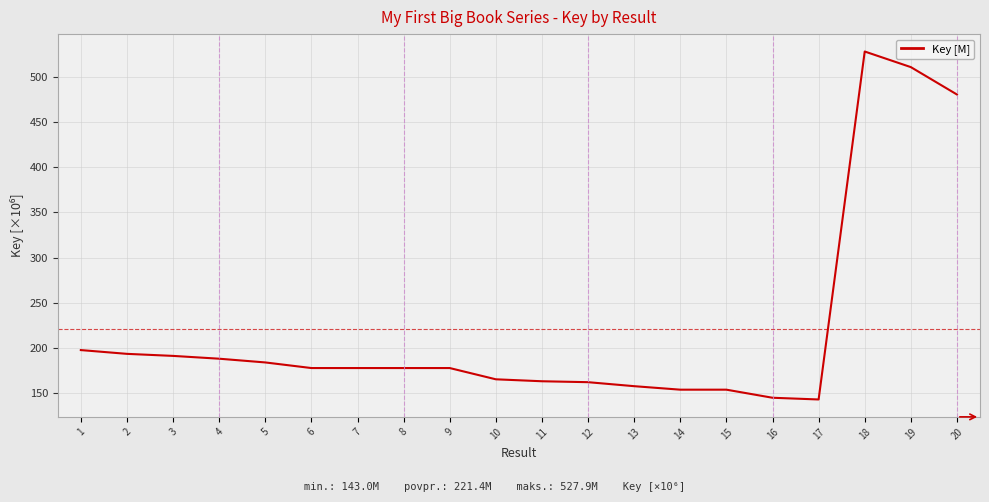

Which category has the highest value across all series?

18